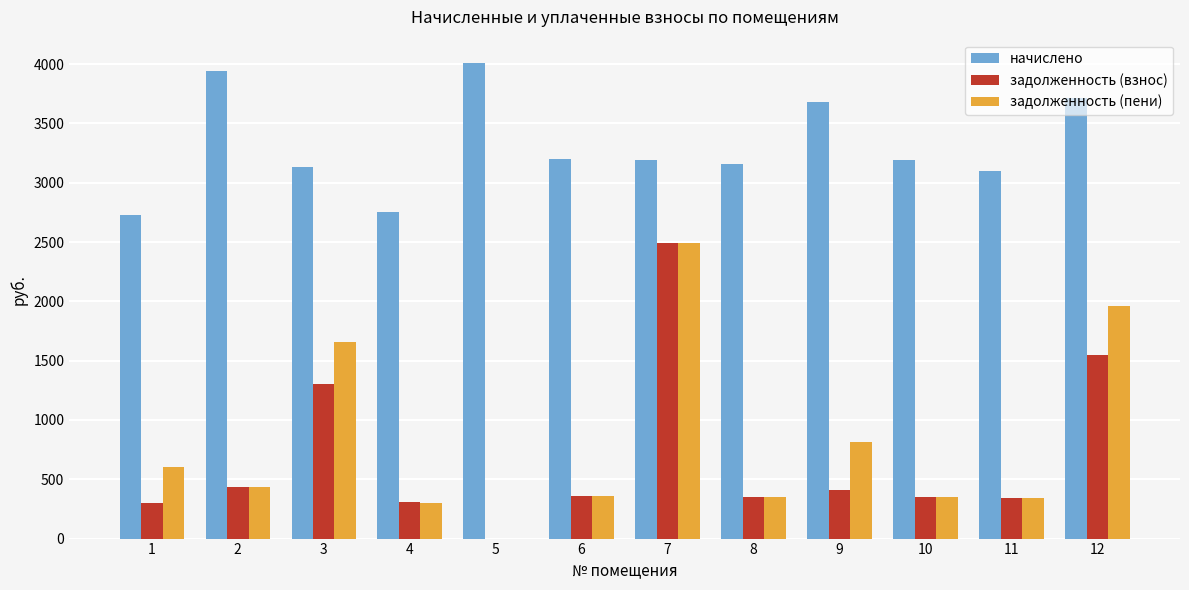

Which series changed the most between 1 and 7?

задолженность (взнос)